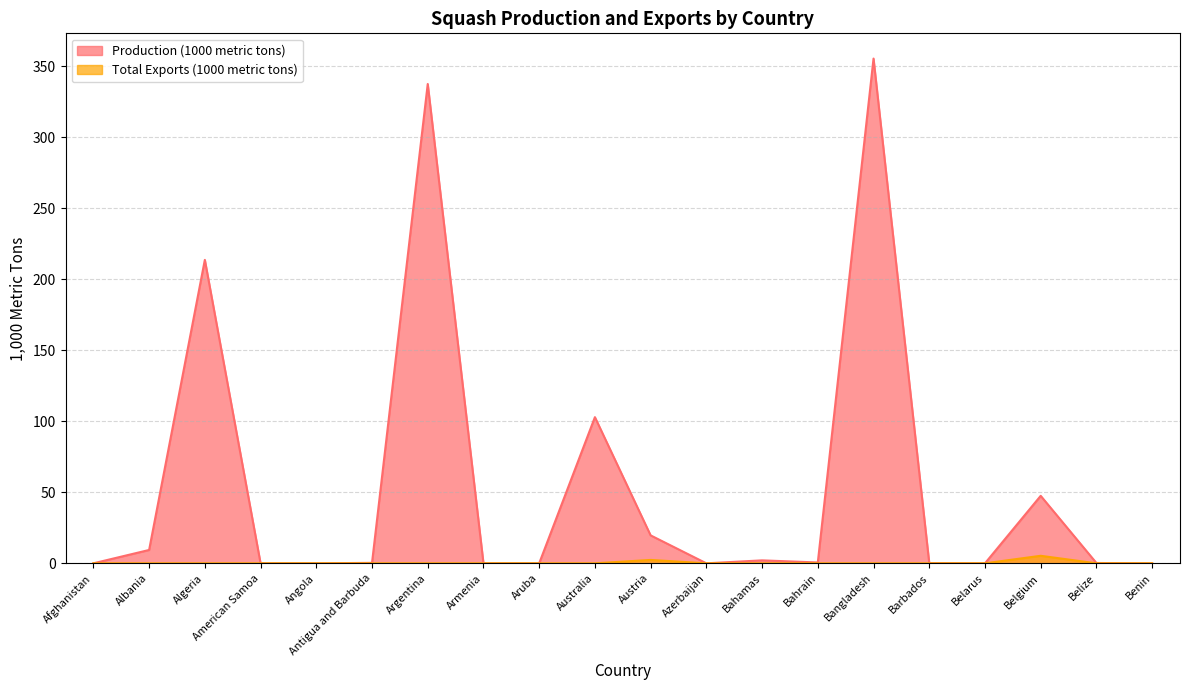

Between Barbados and American Samoa, which is larger?

Barbados